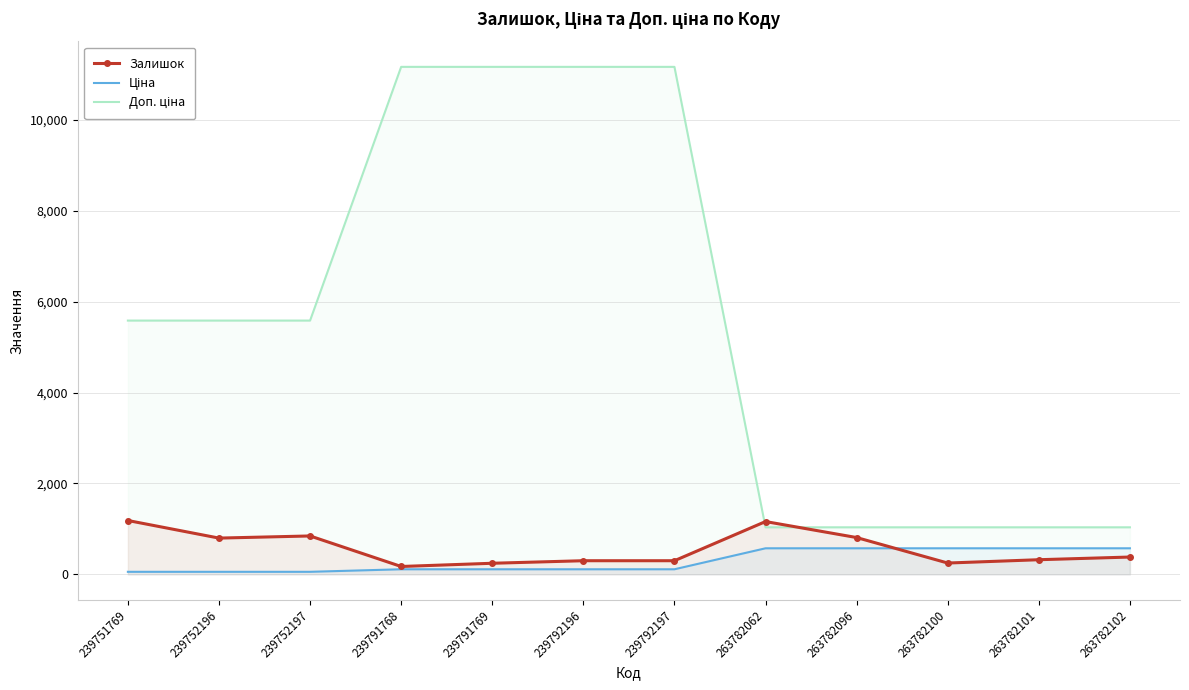

Between which two adjacent categories do Ціна and Залишок first intersect?

263782096 and 263782100